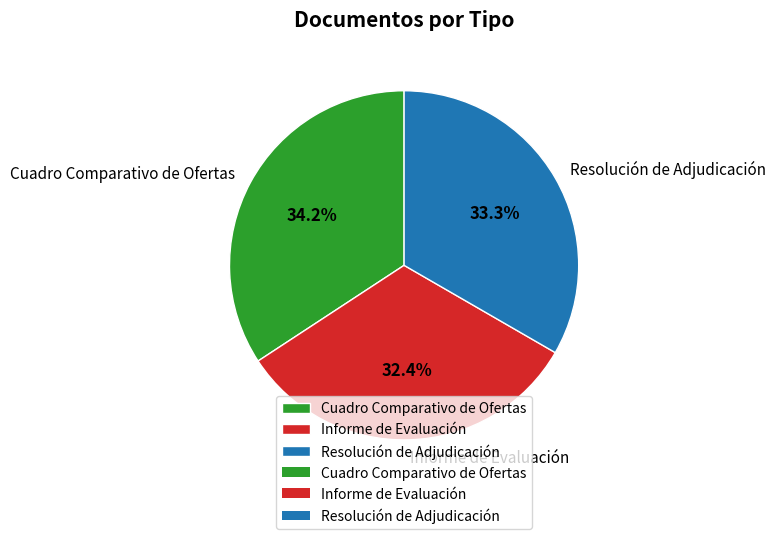

Is it true that Informe de Evaluación is 32% of the pie?

True